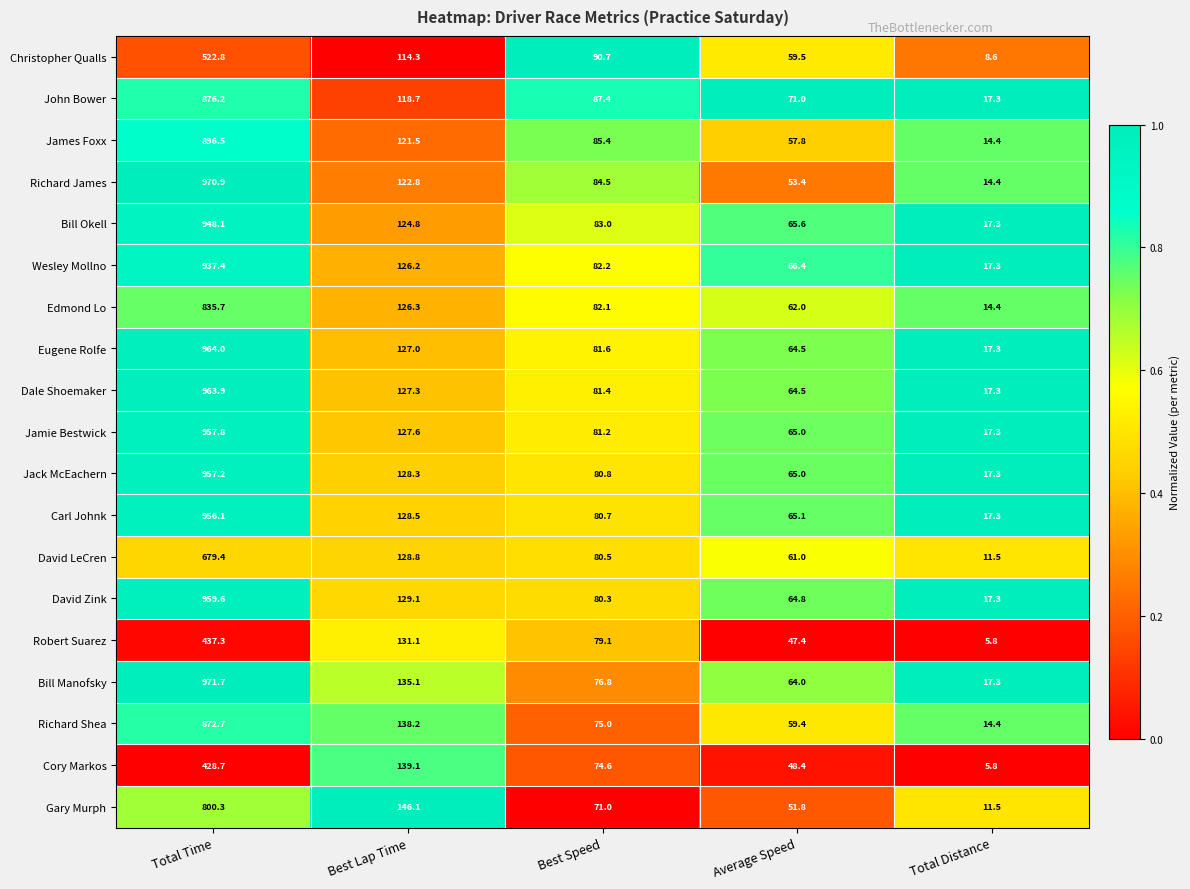

Count the number of data series in this chart.

19